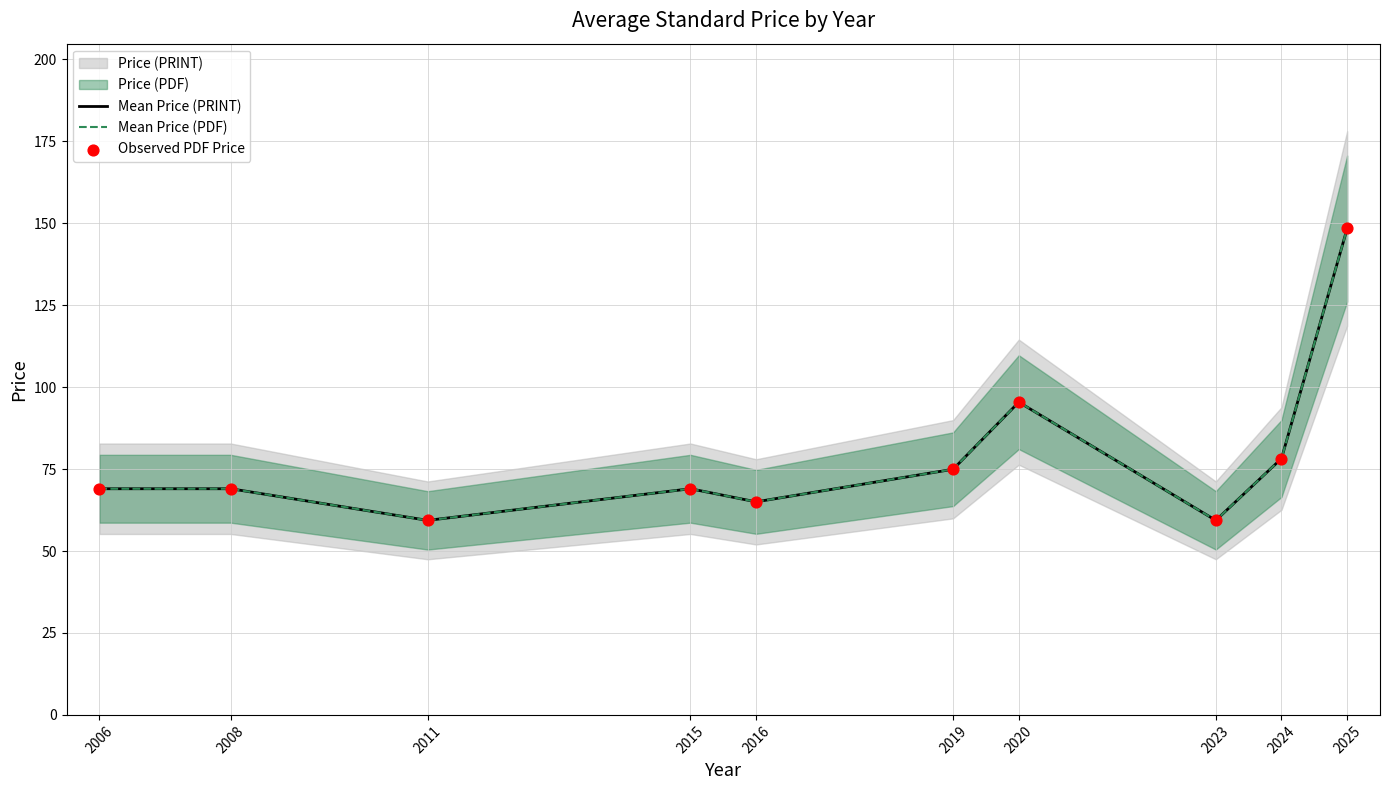

Which series contains the highest Y value?

Mean Price (PRINT)